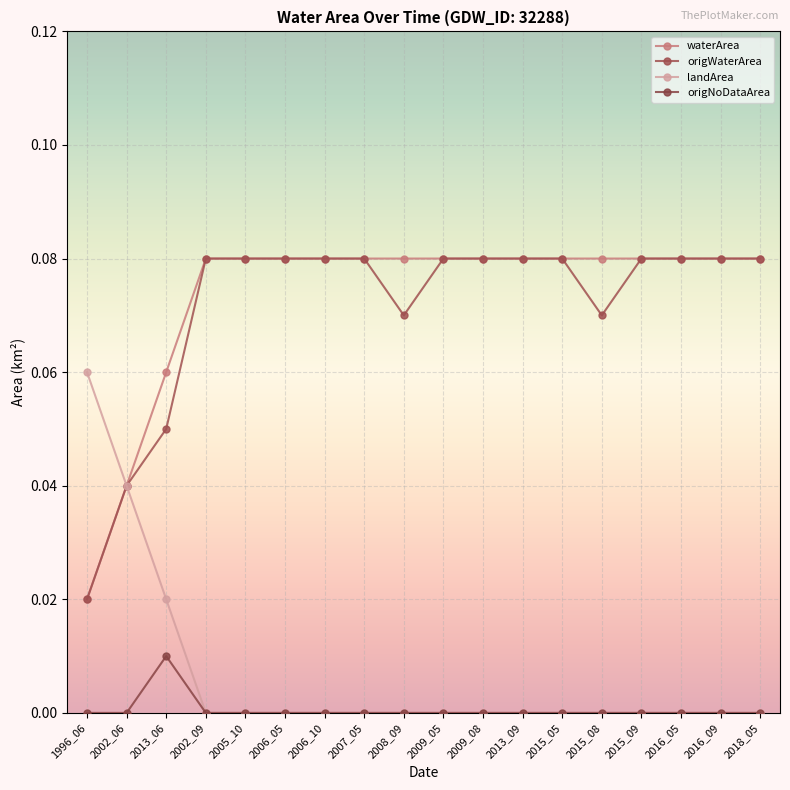

At how many categories does at least one series exceed 0?

18